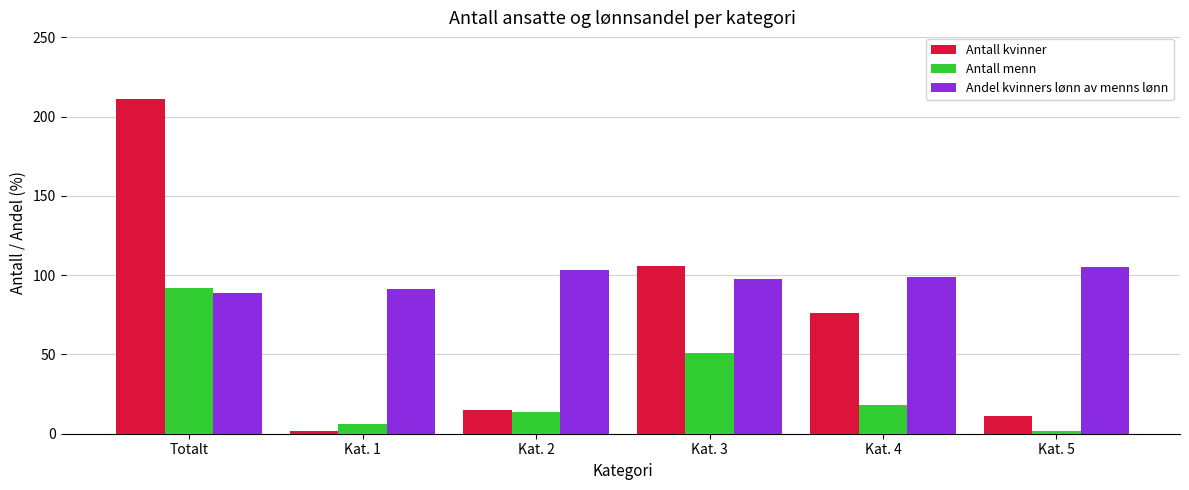

At which label does Antall kvinner reach its peak?

Totalt